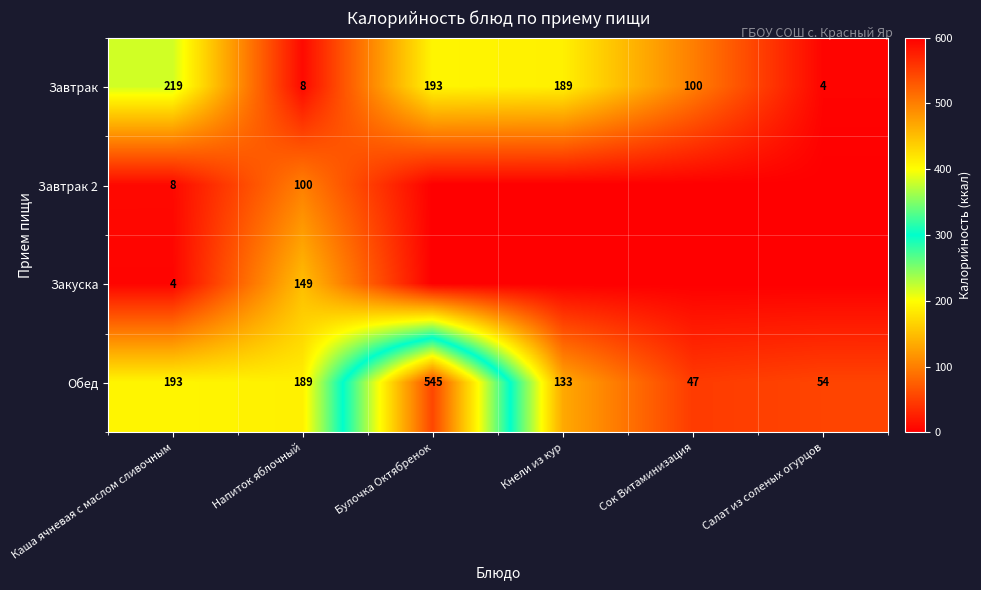

The value of Закуска at Напиток яблочный is 149. True or false?

True